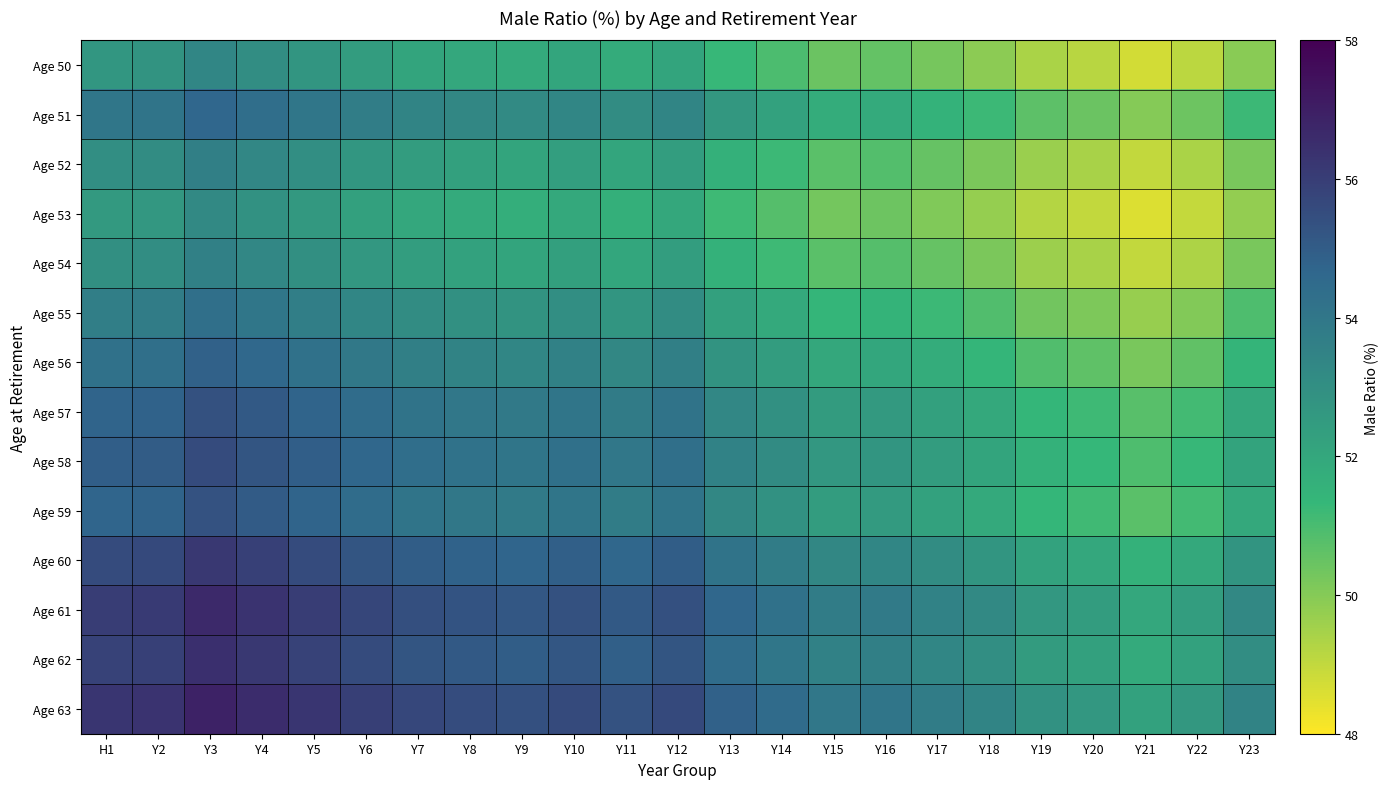

List the series in order of their peak value, highest first.

Age 63, Age 61, Age 62, Age 60, Age 58, Age 57, Age 59, Age 56, Age 51, Age 55, Age 52, Age 54, Age 50, Age 53